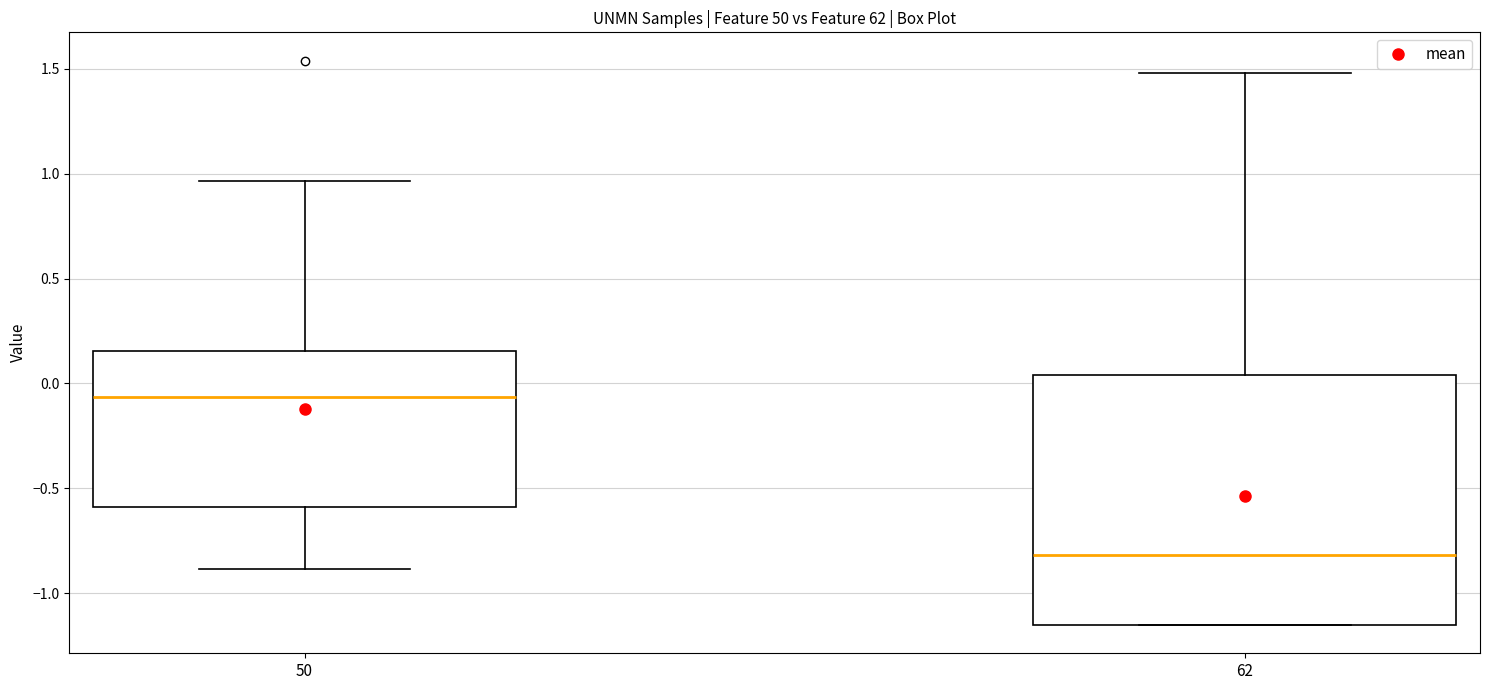

Reading left to right, transcribe this box plot: for each box, give where its median line is, the range the box spans, and where its two whiskers end, as read against the y-axis. The values are not printed on the chart, so give them approximately, as read against the axis.

50: median -0.05, box -0.60 to 0.15, whiskers -0.90 to 0.95
62: median -0.80, box -1.15 to 0.05, whiskers -1.15 to 1.50